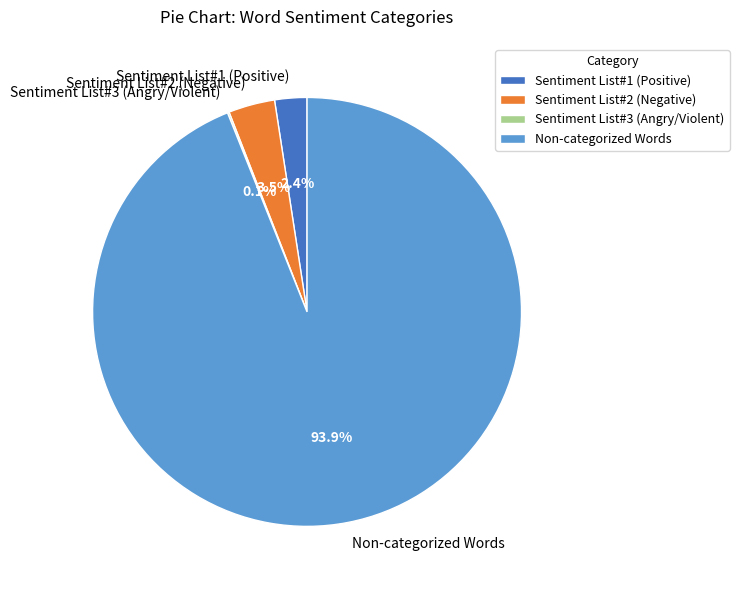

Between Non-categorized Words and Sentiment List#1 (Positive), which is larger?

Non-categorized Words